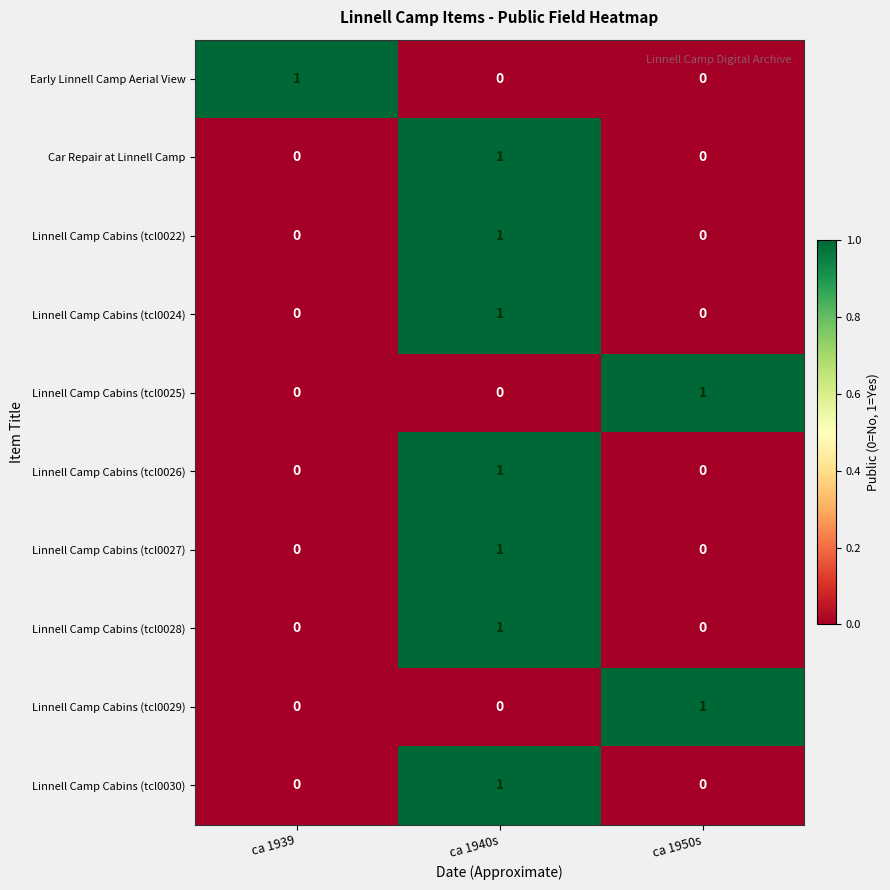

At which label does Linnell Camp Cabins (tcl0026) reach its peak?

ca 1940s